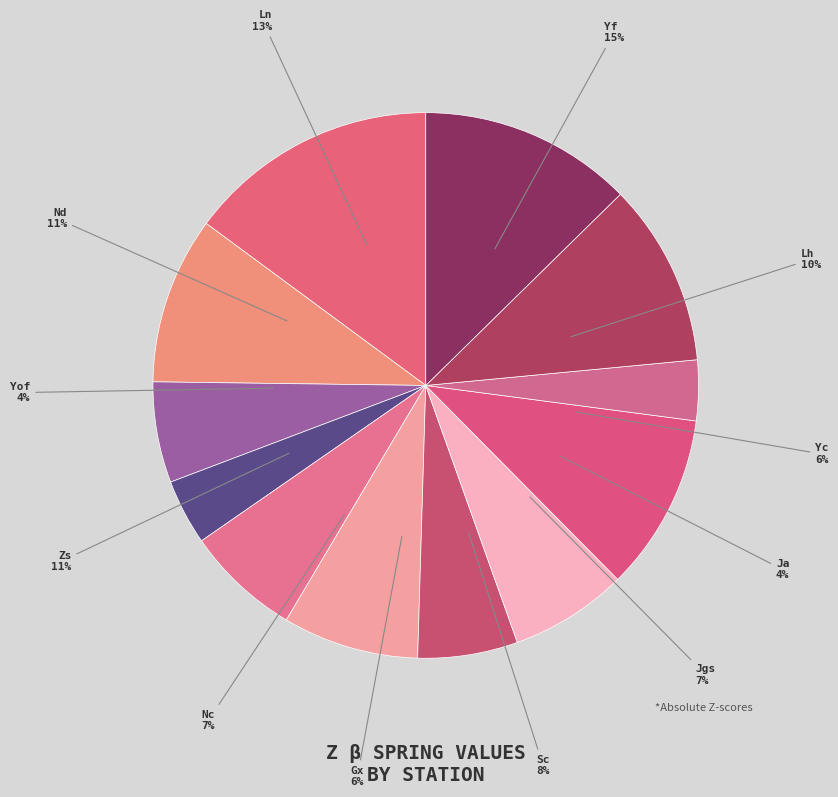

Does Yc represent more than half of the total?

No